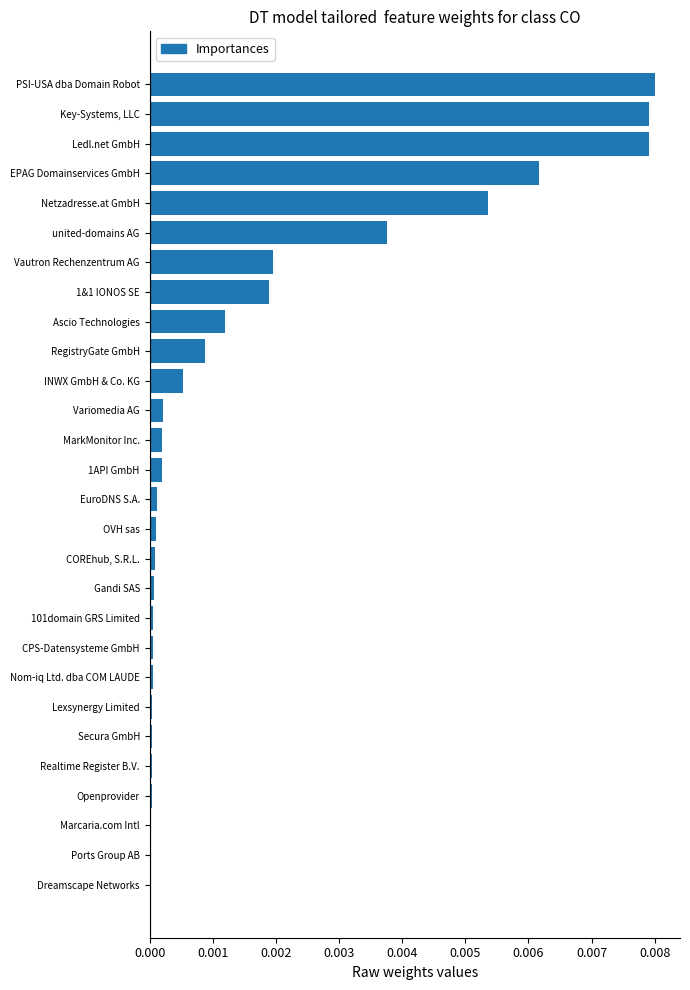

Between MarkMonitor Inc. and united-domains AG, which is larger?

united-domains AG